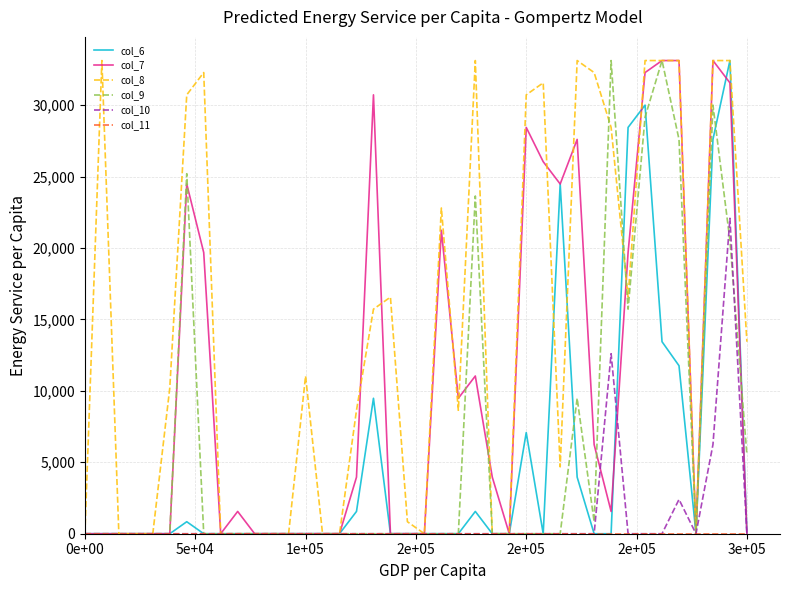

What is the greatest value displayed?

33120.0